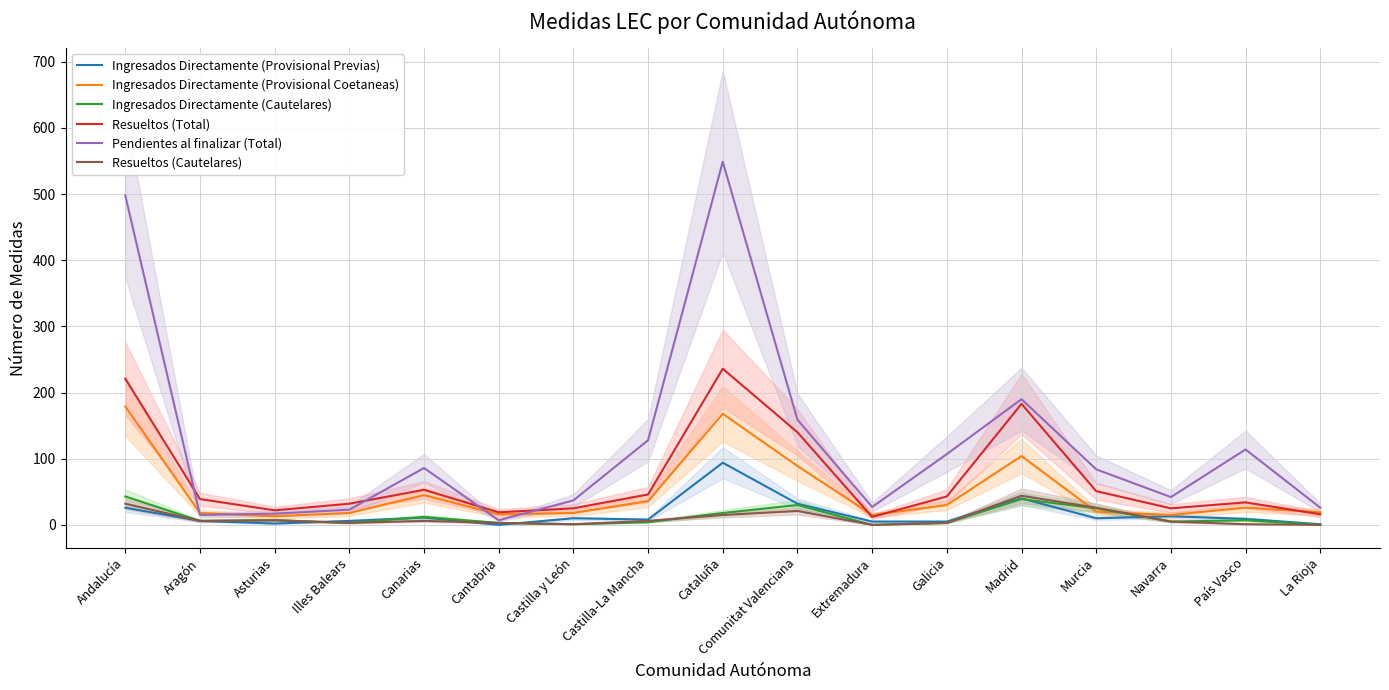

Is this an area chart (filled region under the line)?

No